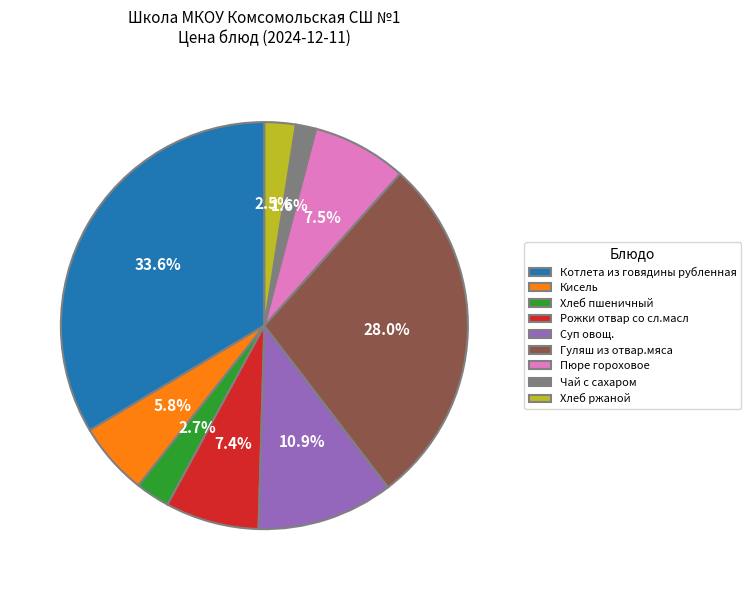

To the nearest percent, what is the average slice percentage?

11%